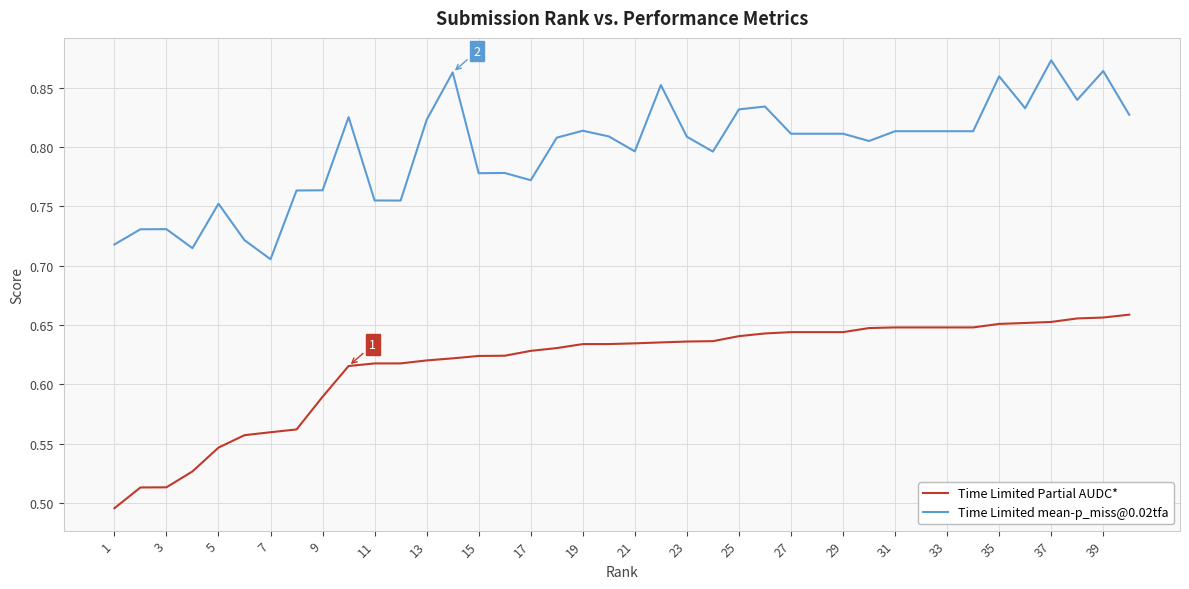

Which series has the largest total across all categories?

Time Limited mean-p_miss@0.02tfa